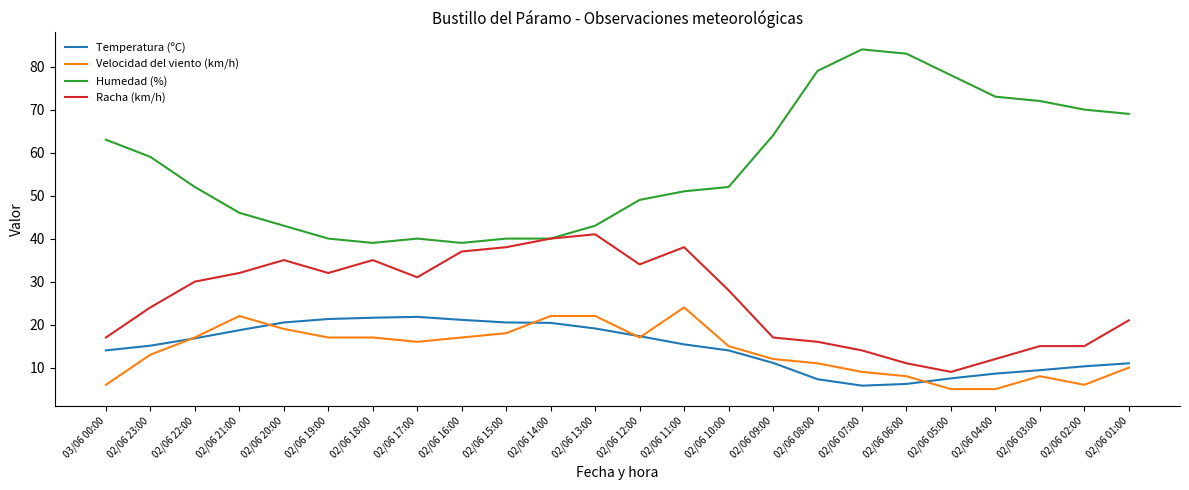

What is the lowest value of the Humedad (%) series?

39.0